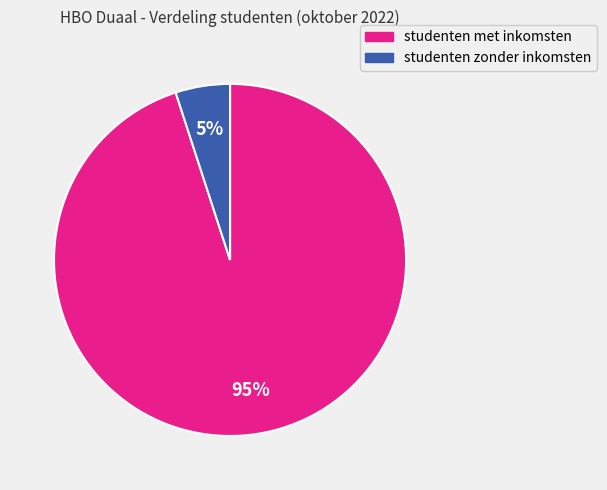

To the nearest percent, what is the difference between the studenten zonder inkomsten and studenten met inkomsten slice percentages?

90%